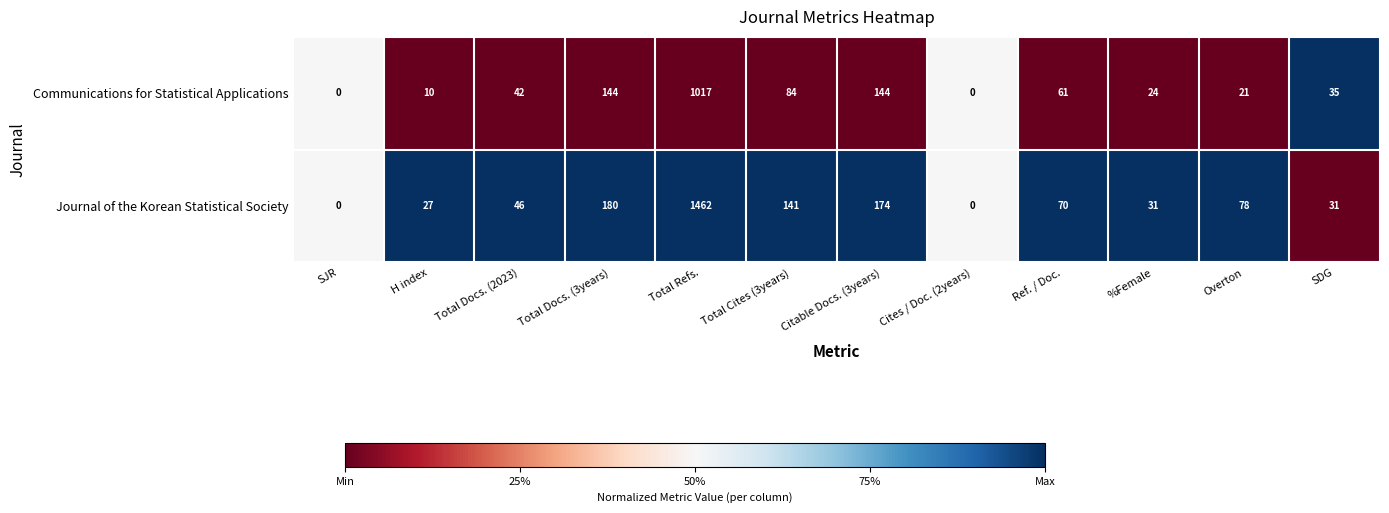

What is the difference between the maximum and second lowest values in the Journal of the Korean Statistical Society series?

1462